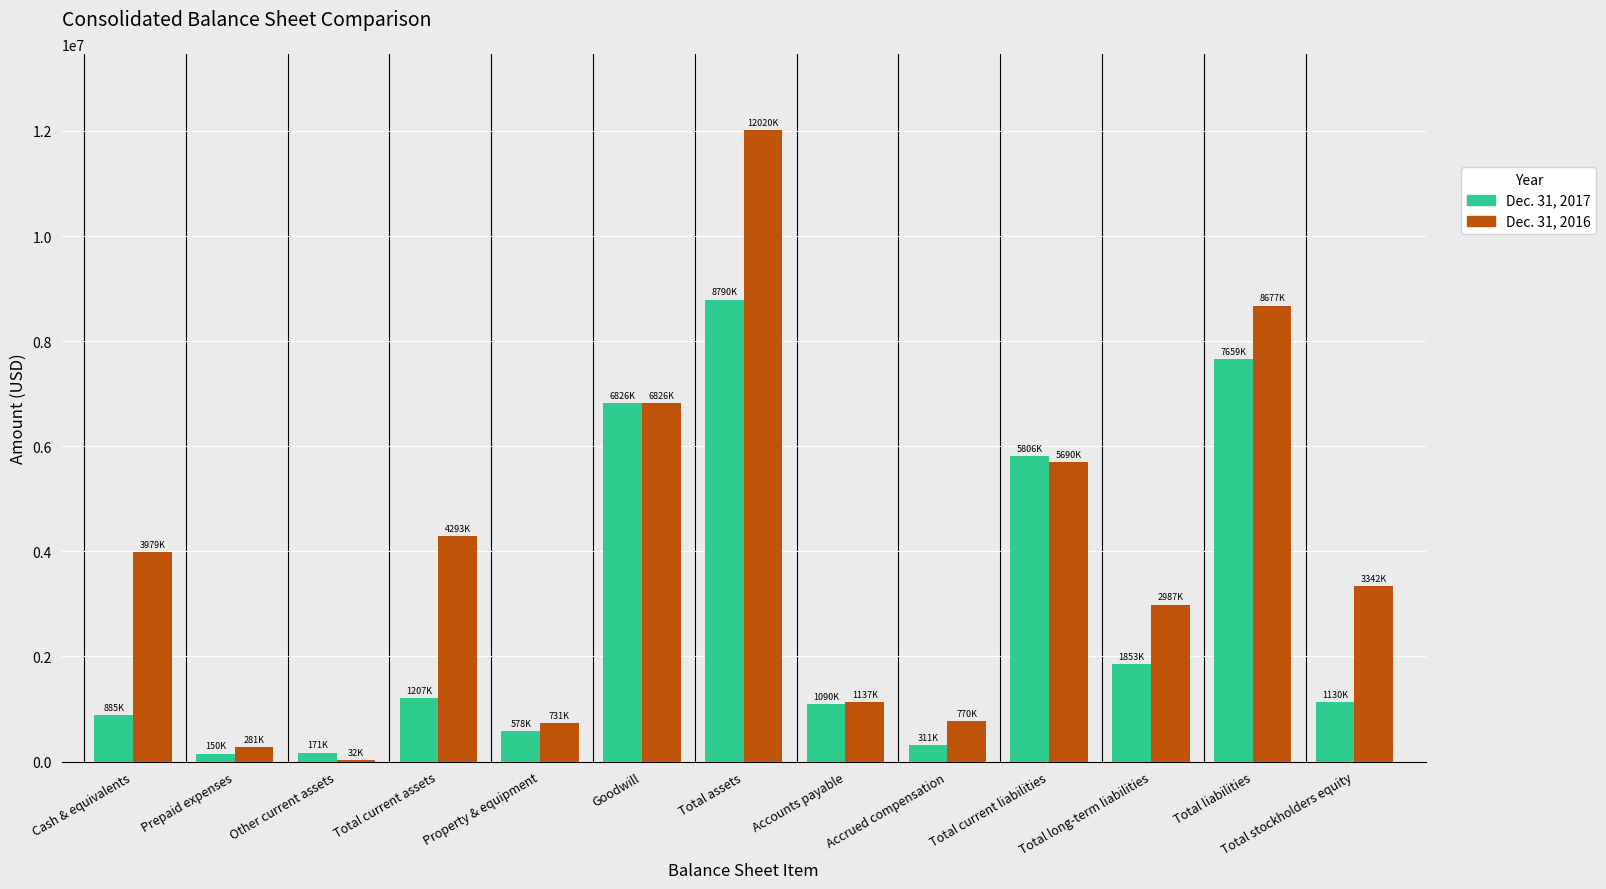

Is the value of Dec. 31, 2016 at Goodwill greater than the value of Dec. 31, 2017 at Accrued compensation?

Yes